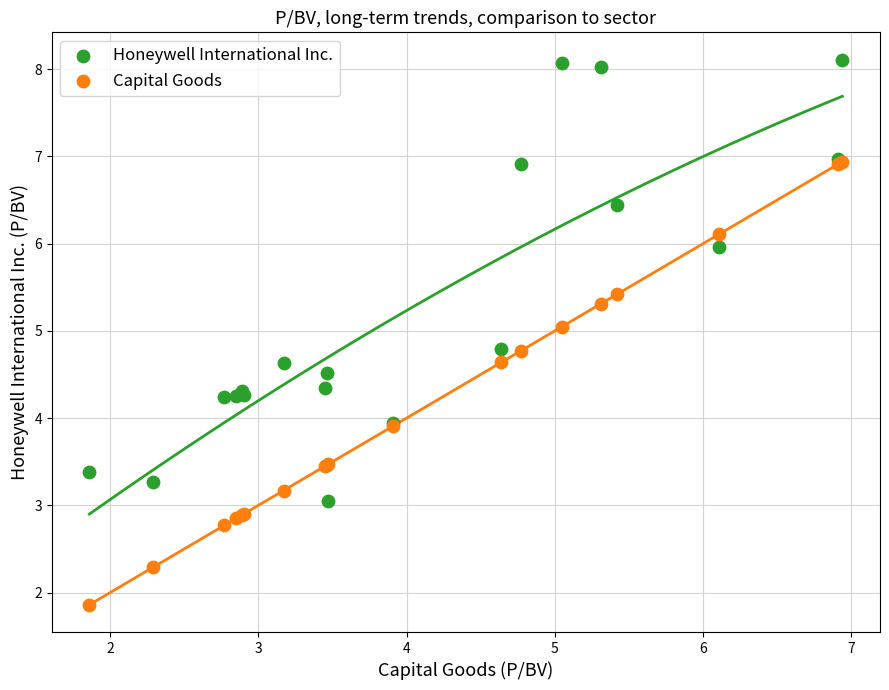

What are all the series names shown in the legend?

Honeywell International Inc., Capital Goods